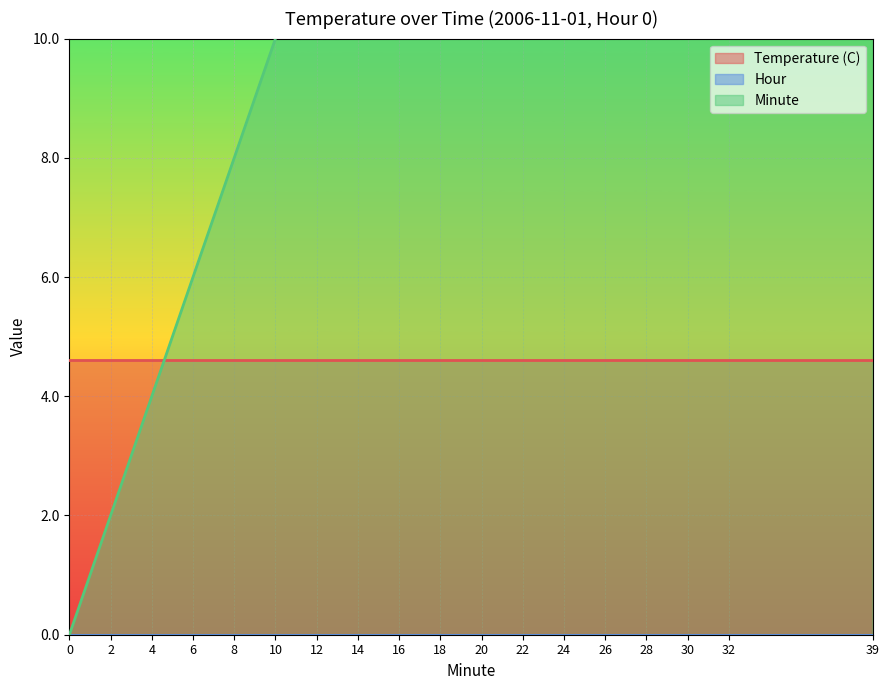

What is the highest value of the Temperature (C) series?

4.6